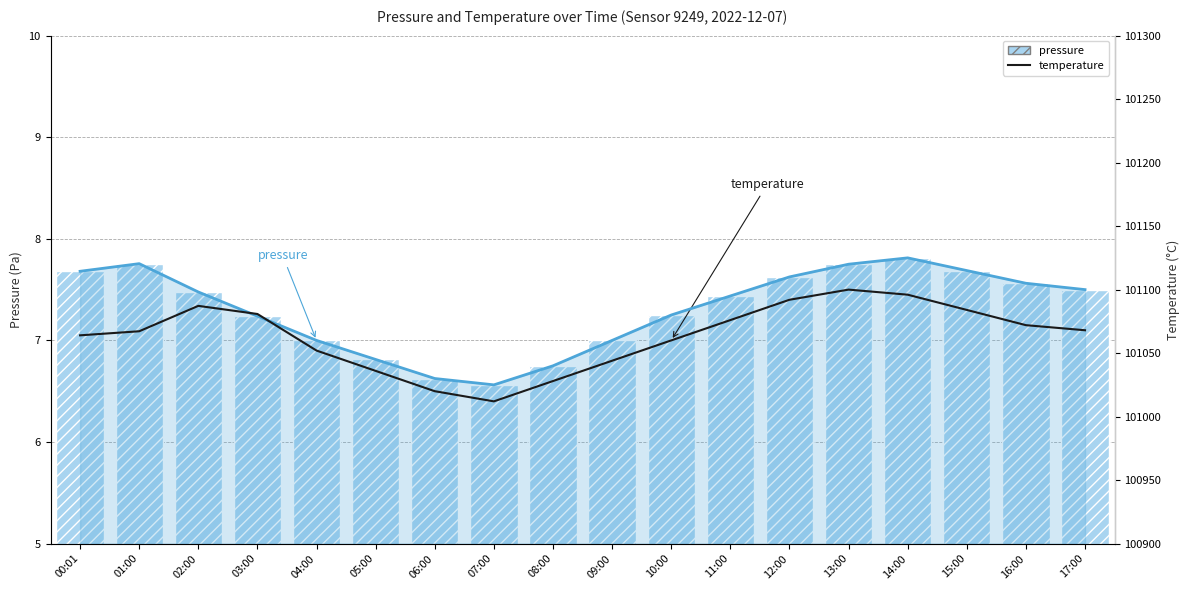

Where does the pressure series first go above 7?

00:01